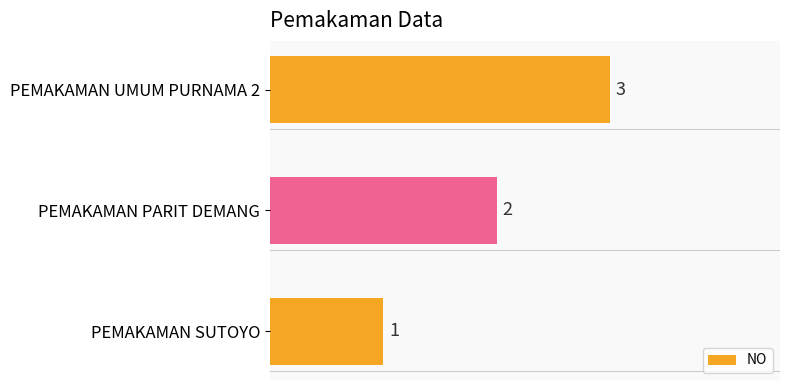

What is the sum of the values at PEMAKAMAN PARIT DEMANG and PEMAKAMAN UMUM PURNAMA 2?

5